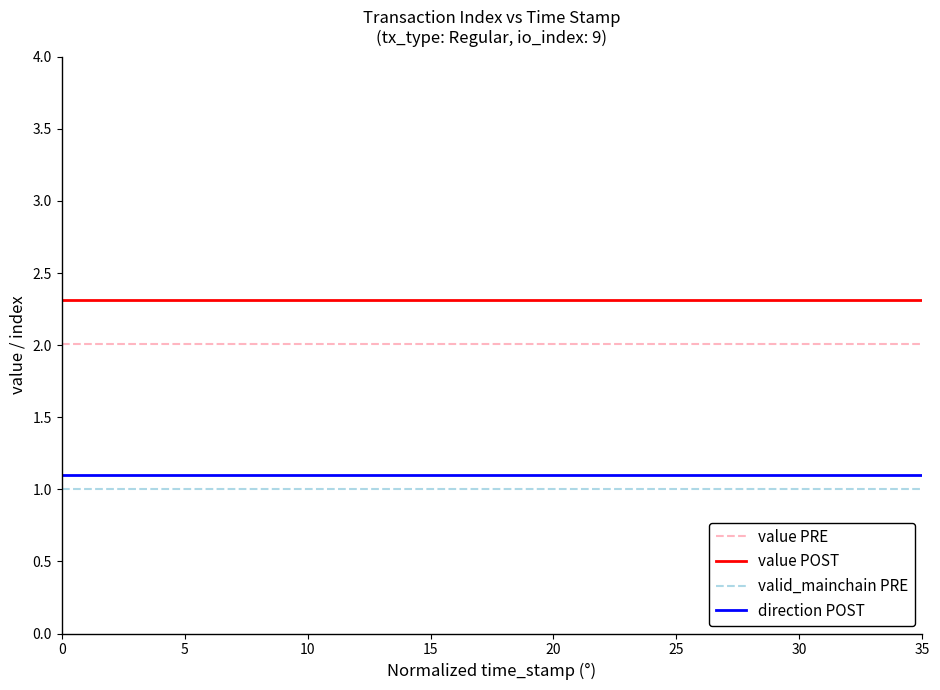

True or false: value PRE and direction POST cross at least once.

False